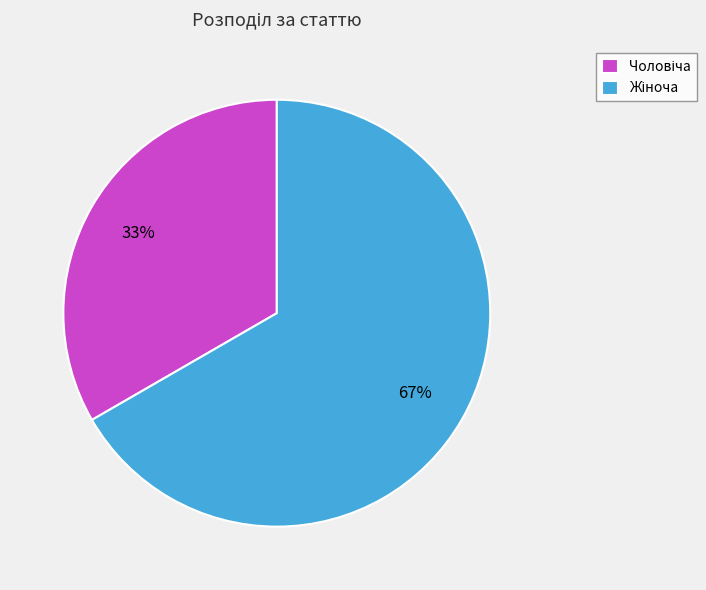

Does any single category account for the majority?

Yes